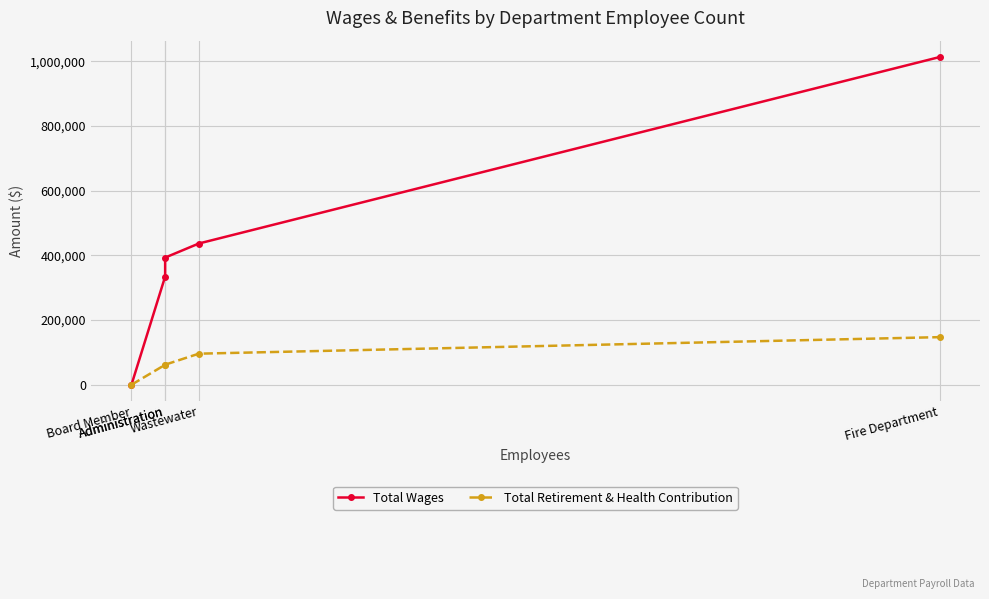

Rank the categories by Total Wages value from highest to lowest.

Fire Department, Wastewater, Administration, Administration, Board Member